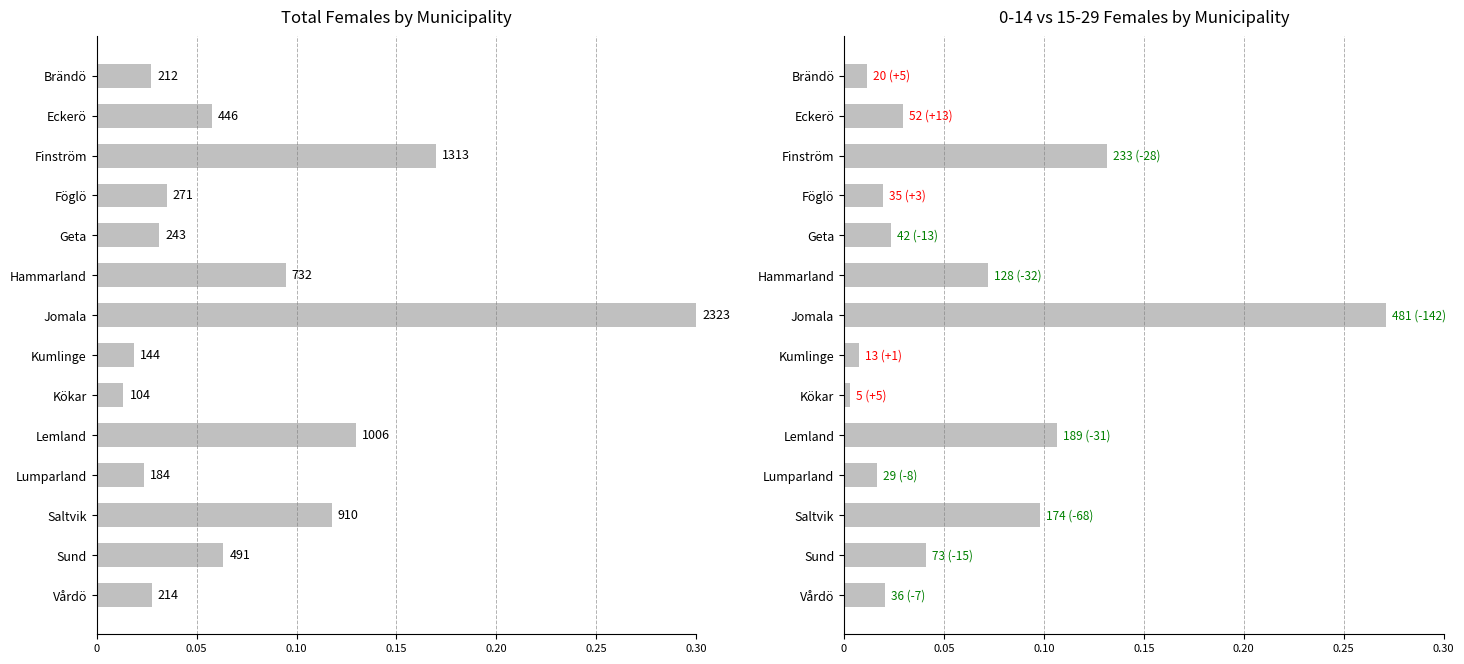

At Hammarland, list the series in order from smallest to largest.

0-14 Females, Total Females